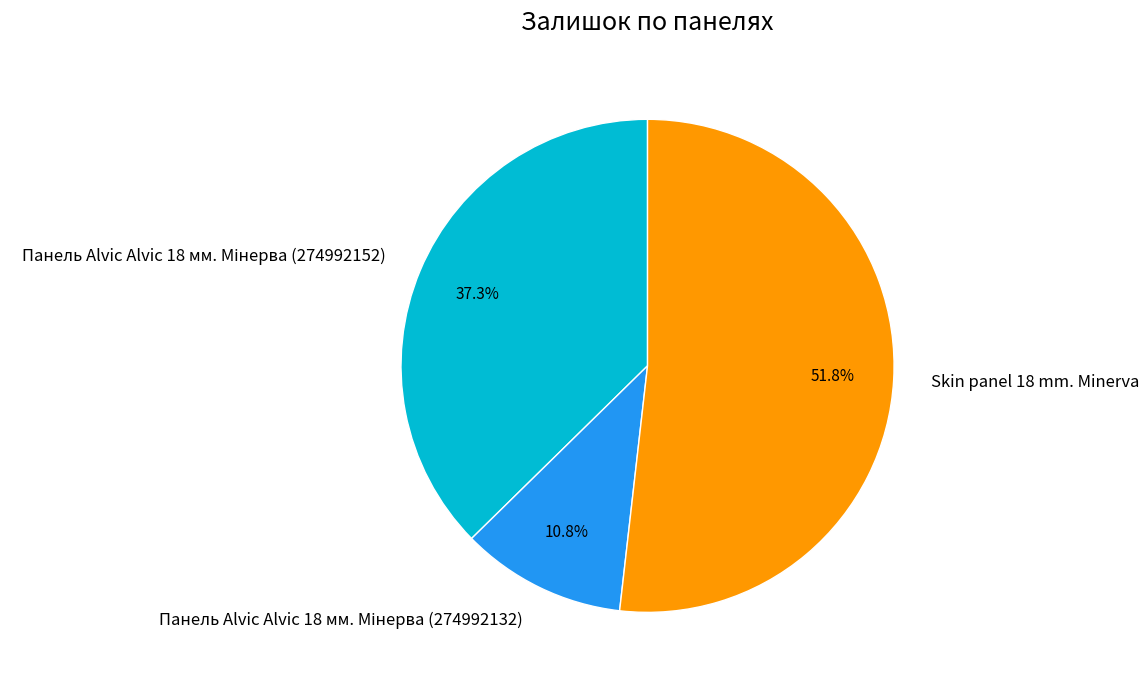

What is the largest slice in the pie chart?

Skin panel 18 mm. Minerva